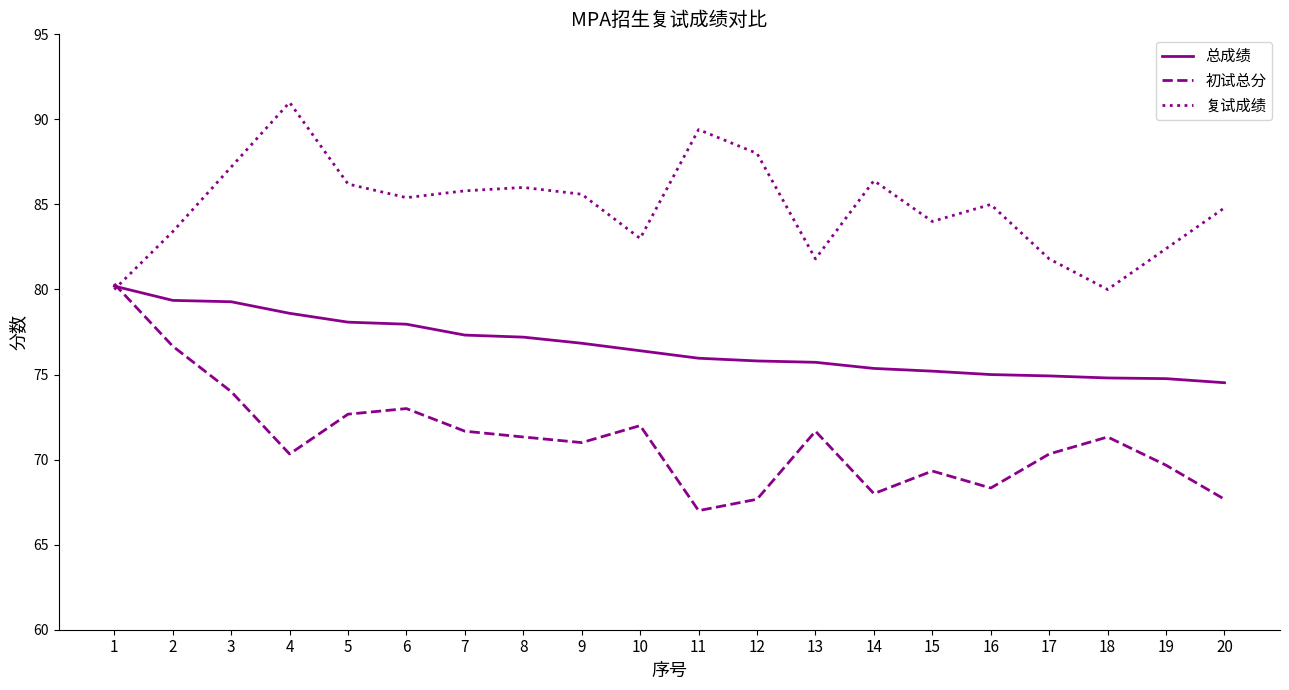

What is the difference between the maximum and minimum values in the 初试总分 series?

13.3